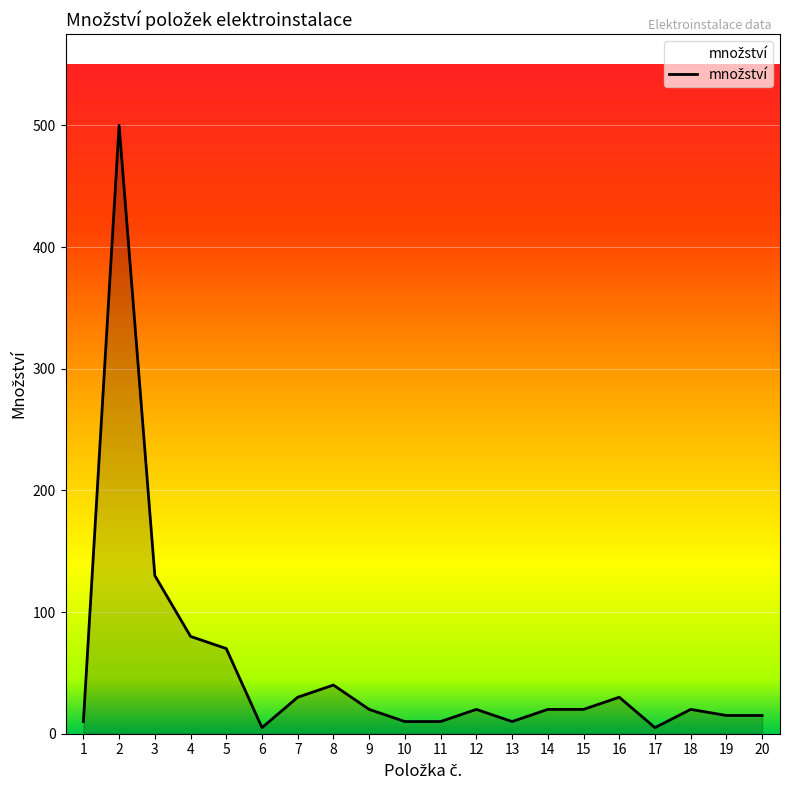

What is the value of the 20th point from the left?

15